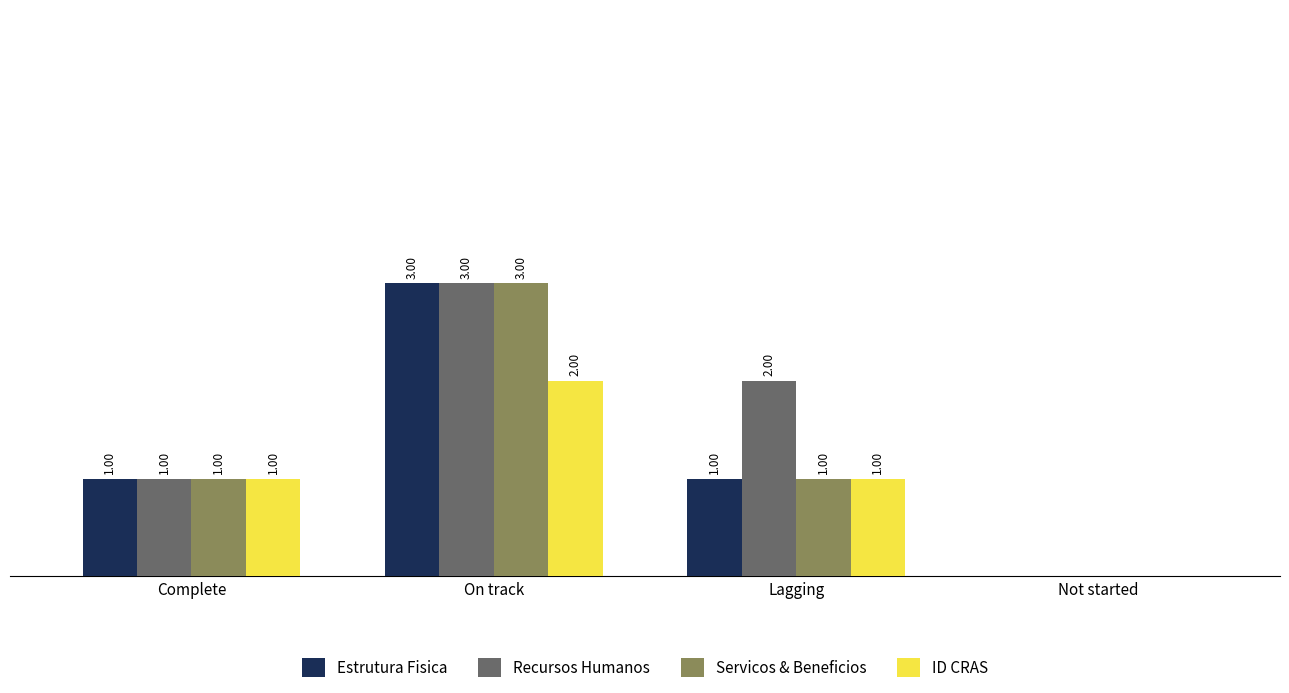

At which category is the sum across all series the highest?

On track